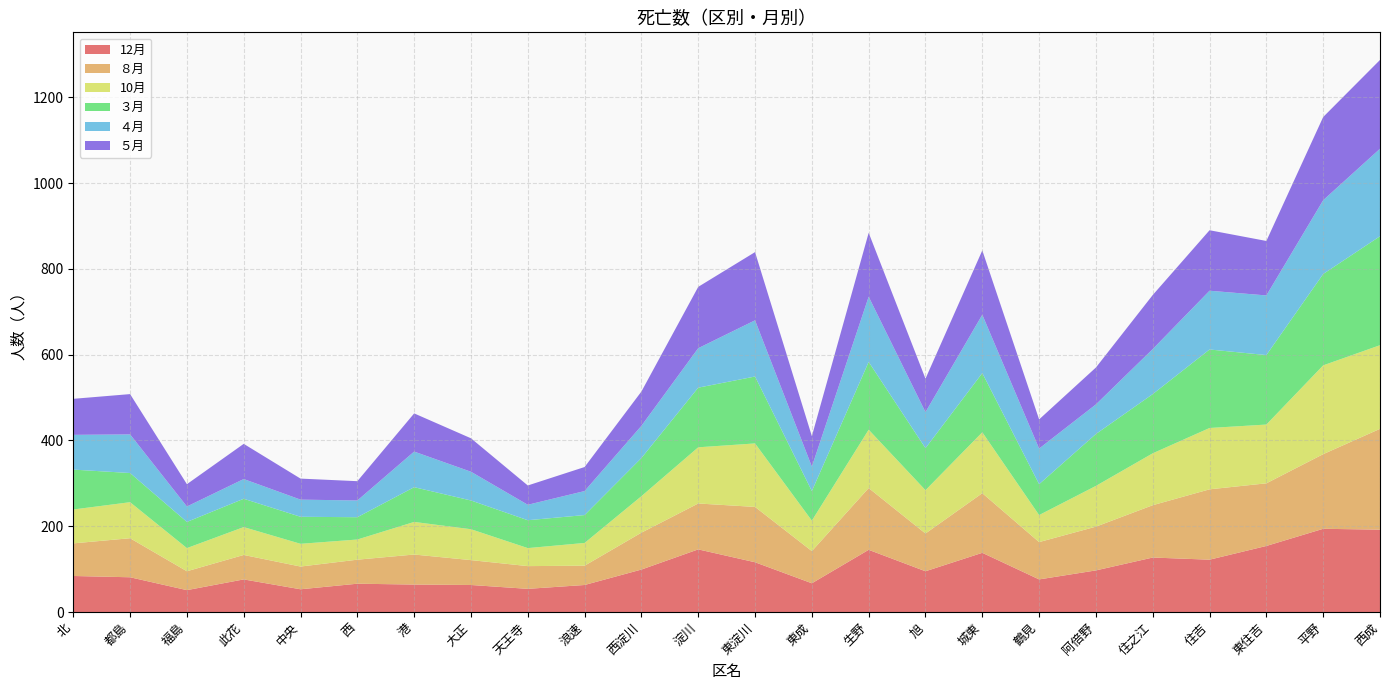

Reading left to right, transcribe all the data shown in this chart.

12月: 北=84	都島=81	福島=51	此花=76	中央=53	西=66	港=64	大正=63	天王寺=54	浪速=63	西淀川=99	淀川=146	東淀川=116	東成=67	生野=145	旭=95	城東=138	鶴見=76	阿倍野=97	住之江=127	住吉=122	東住吉=154	平野=194	西成=192
８月: 北=76	都島=91	福島=44	此花=57	中央=53	西=56	港=70	大正=58	天王寺=53	浪速=45	西淀川=86	淀川=107	東淀川=129	東成=75	生野=144	旭=88	城東=139	鶴見=87	阿倍野=102	住之江=122	住吉=164	東住吉=146	平野=174	西成=235
10月: 北=79	都島=84	福島=54	此花=65	中央=53	西=47	港=76	大正=72	天王寺=42	浪速=53	西淀川=85	淀川=131	東淀川=148	東成=71	生野=136	旭=101	城東=142	鶴見=63	阿倍野=95	住之江=121	住吉=143	東住吉=137	平野=207	西成=195
３月: 北=93	都島=68	福島=61	此花=66	中央=63	西=52	港=81	大正=67	天王寺=65	浪速=65	西淀川=89	淀川=139	東淀川=156	東成=69	生野=158	旭=98	城東=138	鶴見=72	阿倍野=121	住之江=138	住吉=183	東住吉=162	平野=213	西成=254
４月: 北=81	都島=90	福島=36	此花=46	中央=40	西=39	港=83	大正=67	天王寺=36	浪速=56	西淀川=75	淀川=92	東淀川=131	東成=57	生野=152	旭=84	城東=136	鶴見=83	阿倍野=69	住之江=105	住吉=137	東住吉=139	平野=172	西成=204
５月: 北=84	都島=94	福島=52	此花=82	中央=49	西=45	港=89	大正=78	天王寺=45	浪速=56	西淀川=80	淀川=143	東淀川=159	東成=71	生野=149	旭=78	城東=150	鶴見=68	阿倍野=86	住之江=126	住吉=141	東住吉=127	平野=194	西成=207